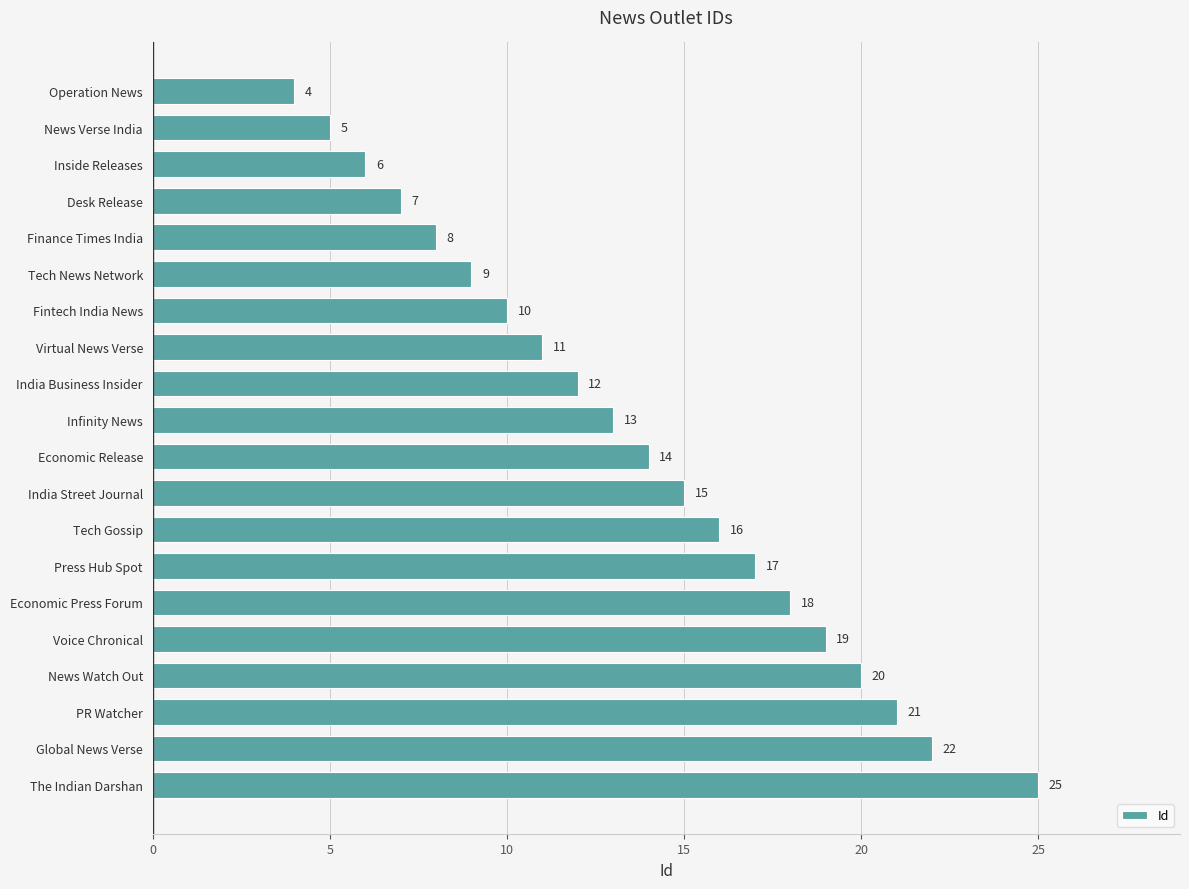

What is the average value?

14